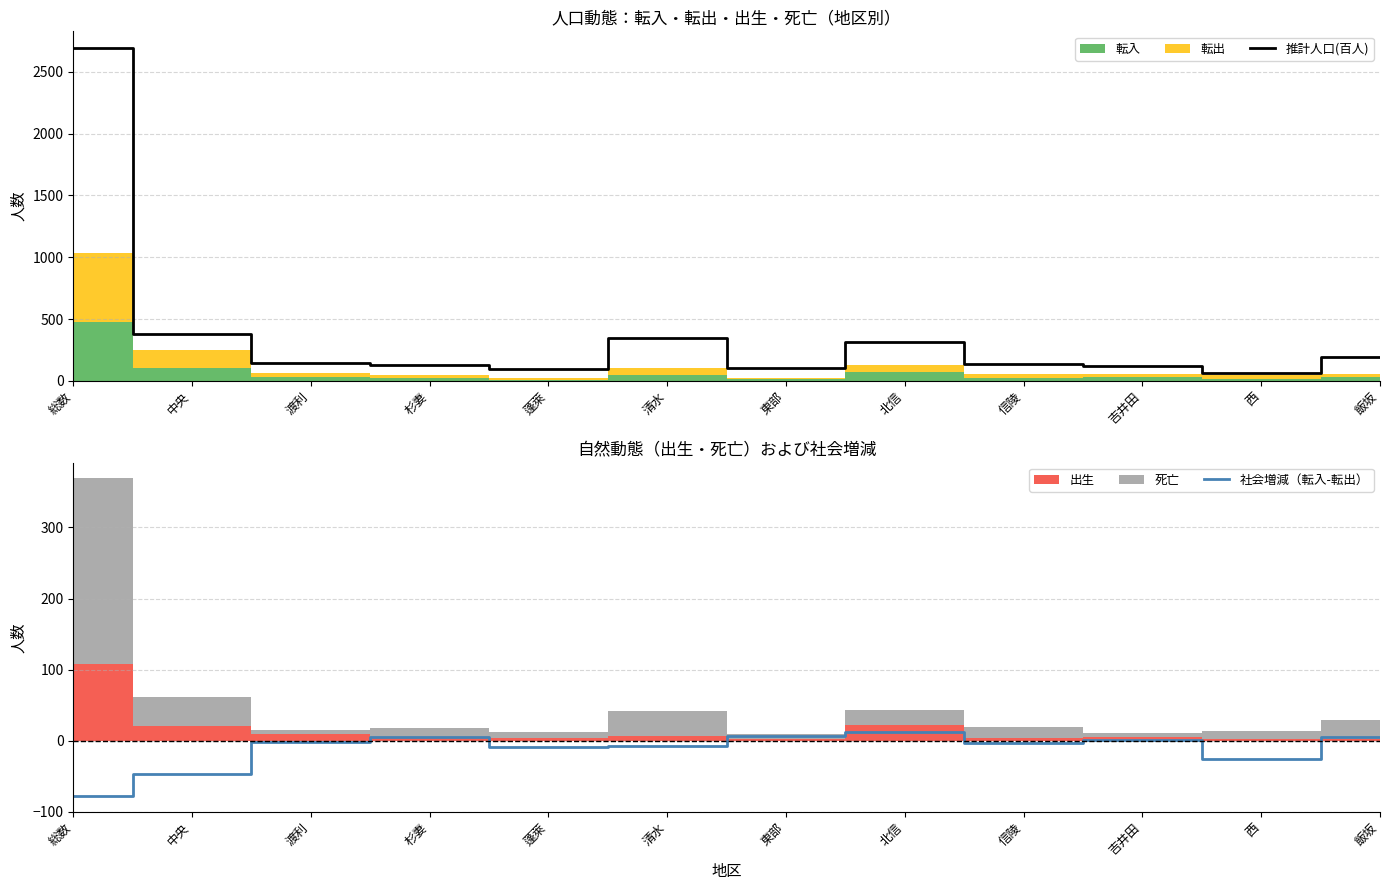

True or false: 推計人口(百人) has a value of 190 at 飯坂.

True